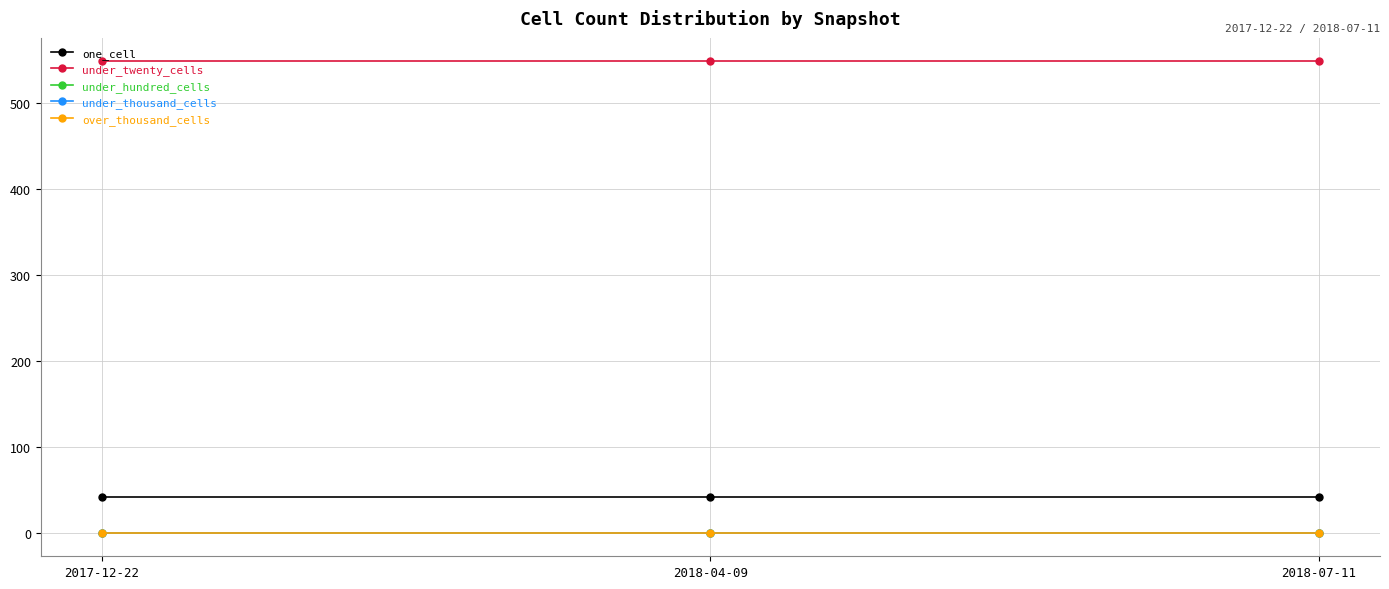

Is this an area chart (filled region under the line)?

No